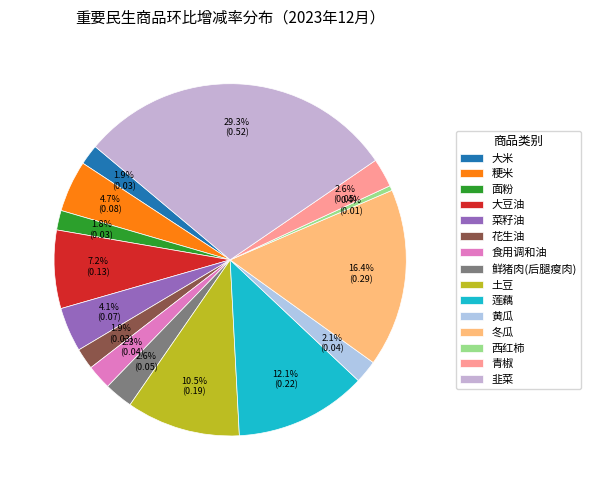

To the nearest percent, what is the difference between the 莲藕 and 青椒 slice percentages?

9%